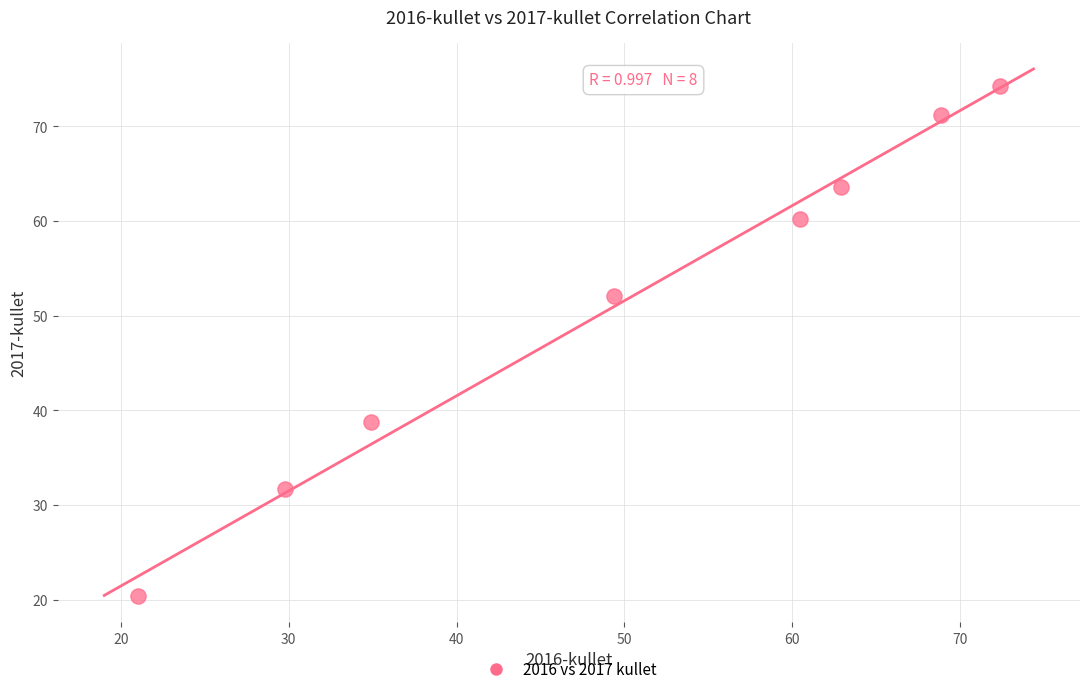

What Y value in the scatter plot is closest to 47?

52.1